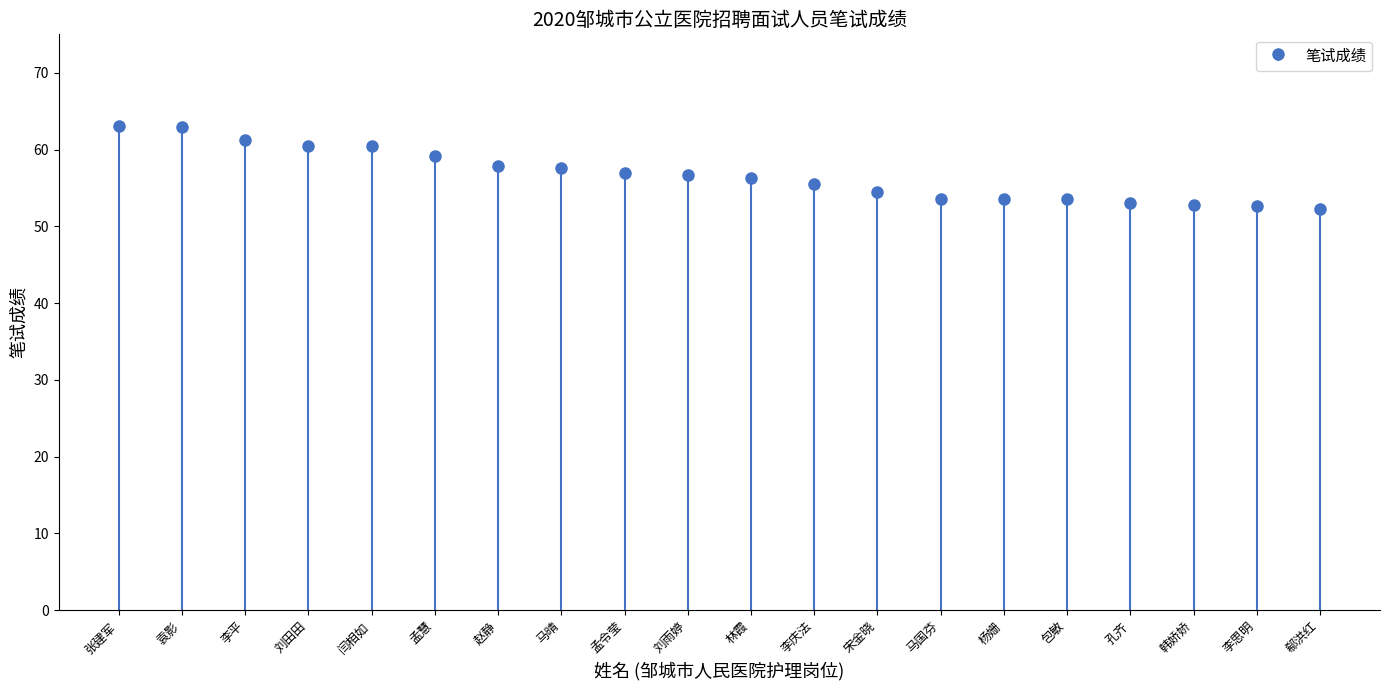

What is the change in value from 林霞 to 马国芬?

-2.7